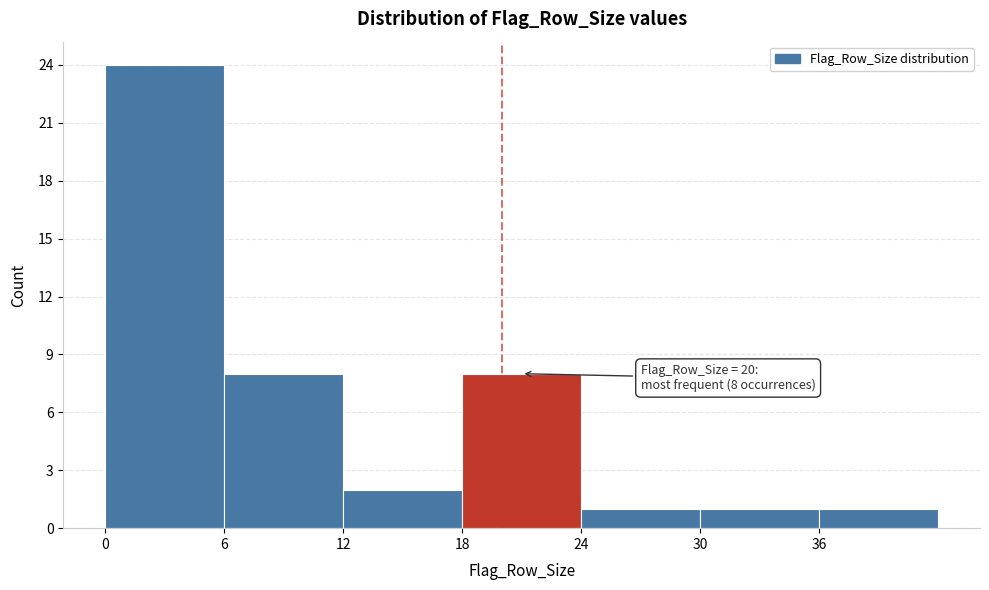

Which range on the x-axis has the tallest bar?

0 to 6